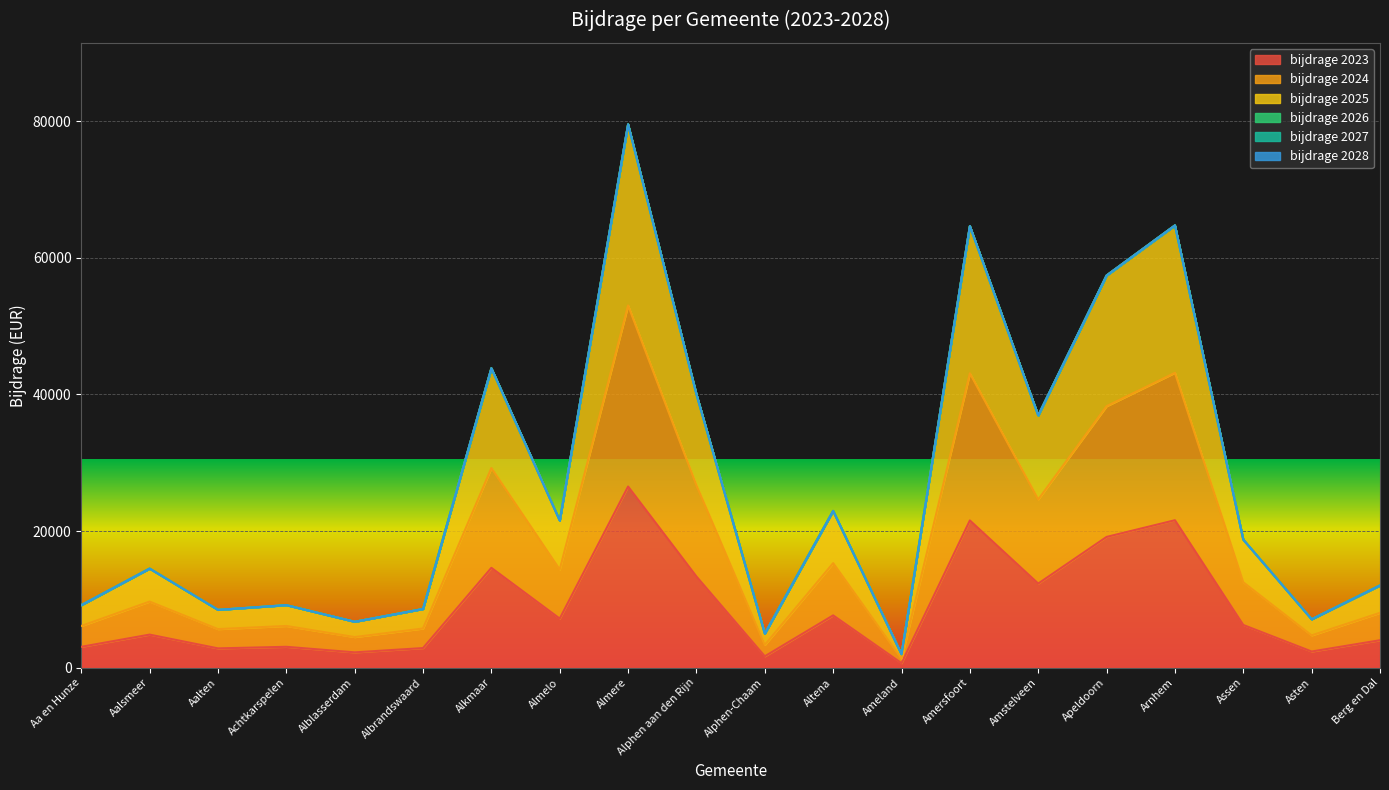

The value of bijdrage 2023 at Altena is 7652.1. True or false?

True